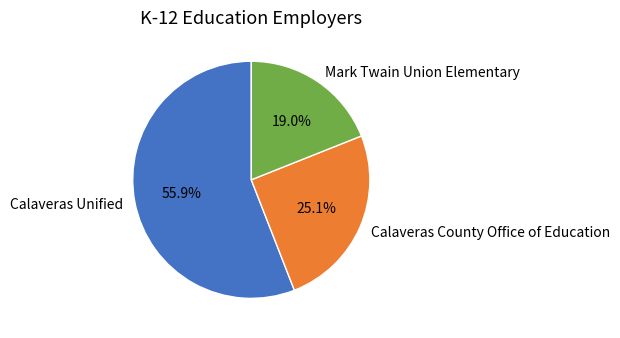

The Calaveras County Office of Education slice represents 35% of the pie. True or false?

False